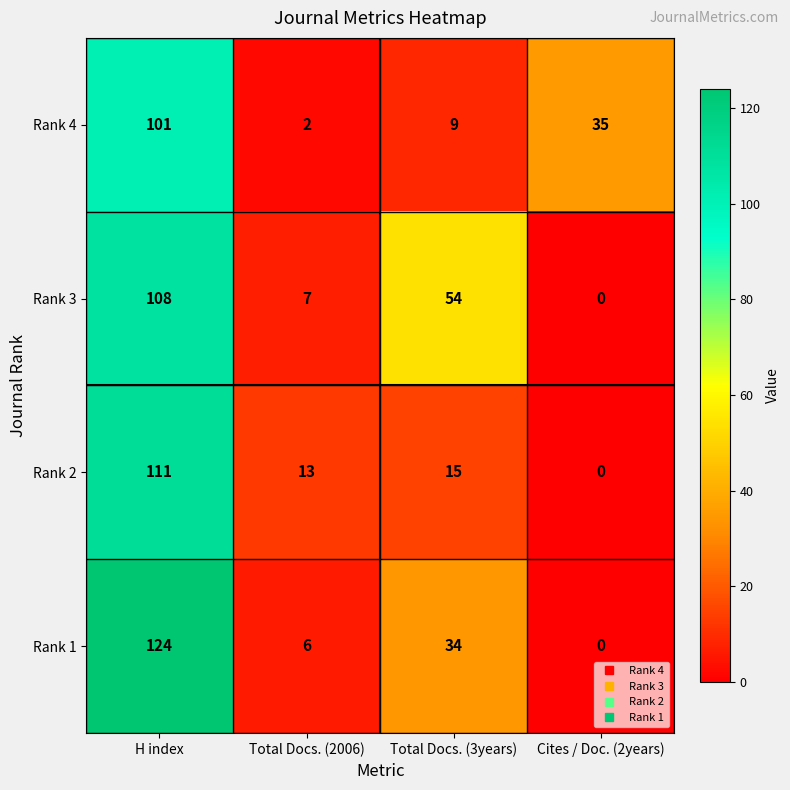

Rank the series by their average value, from lowest to highest.

Rank 2, Rank 4, Rank 1, Rank 3